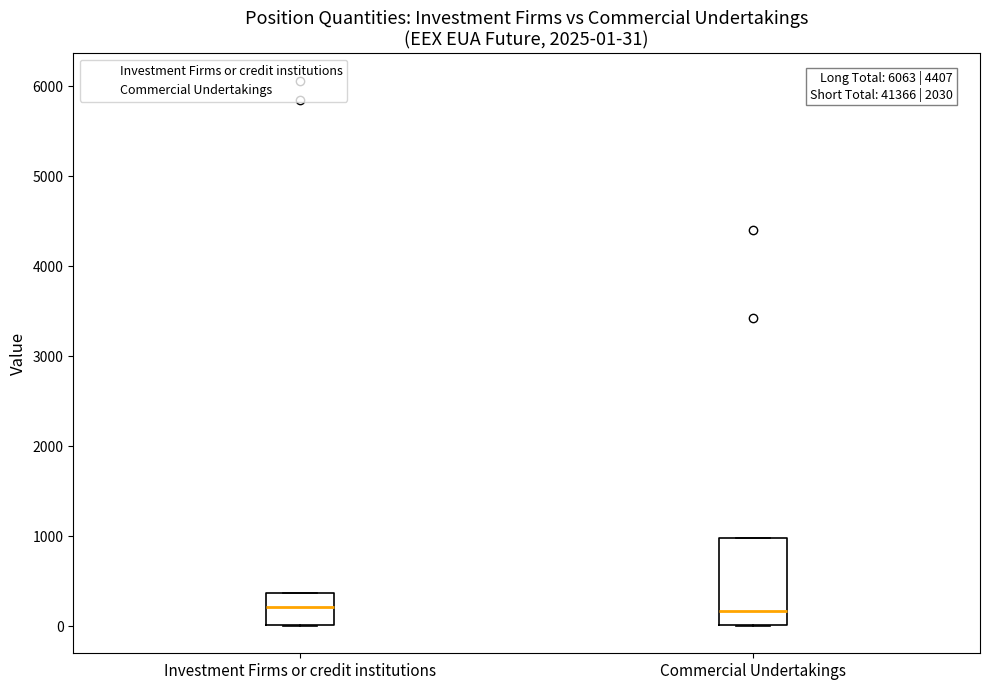

Which box is the tallest, from its lower edge to its upper edge?

Commercial Undertakings